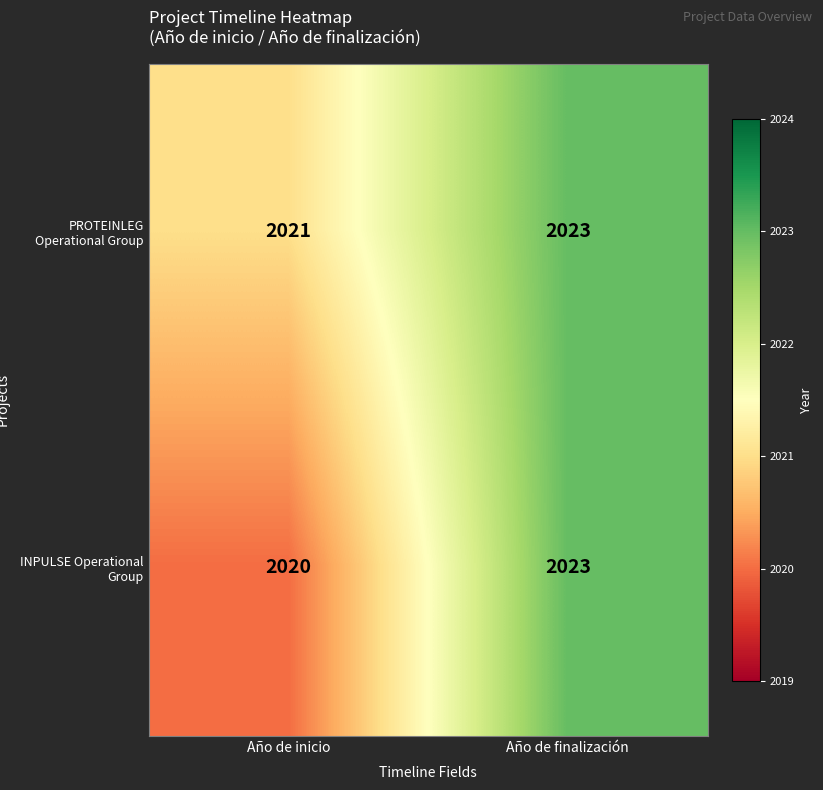

What is the average value of the PROTEINLEG Operational Group series?

2022